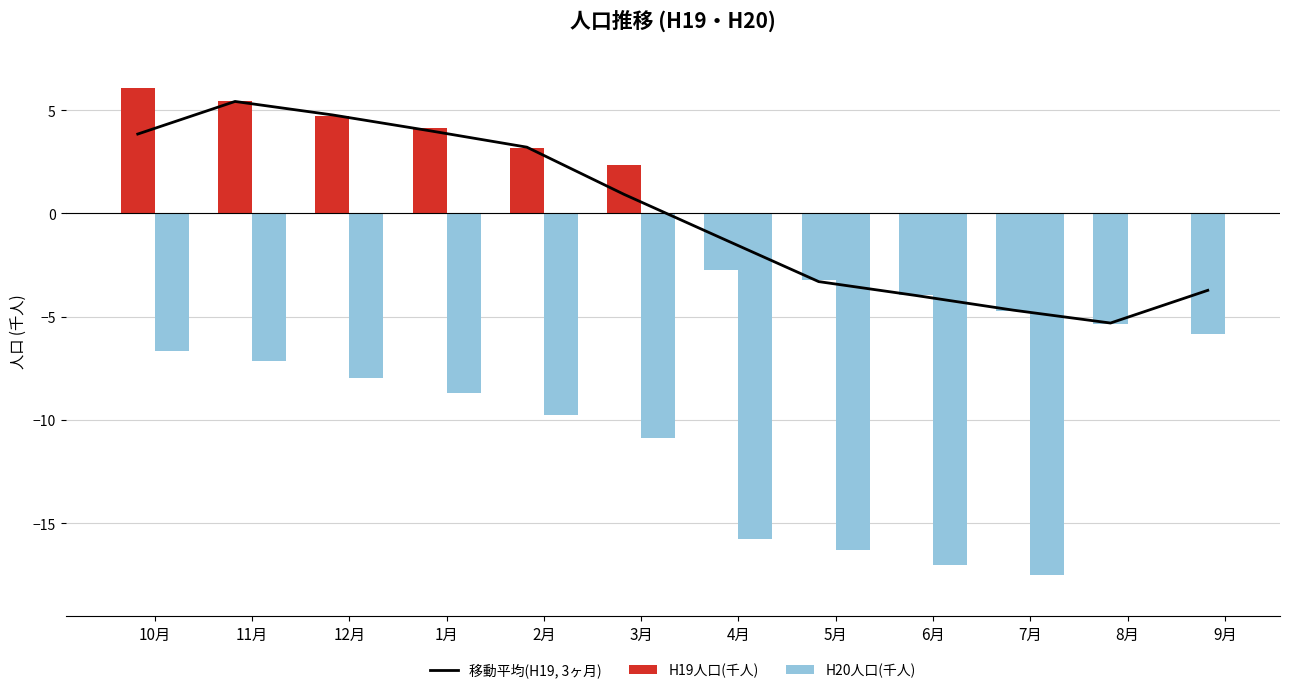

What is the highest value of the H20人口(千人) series?

-6.7